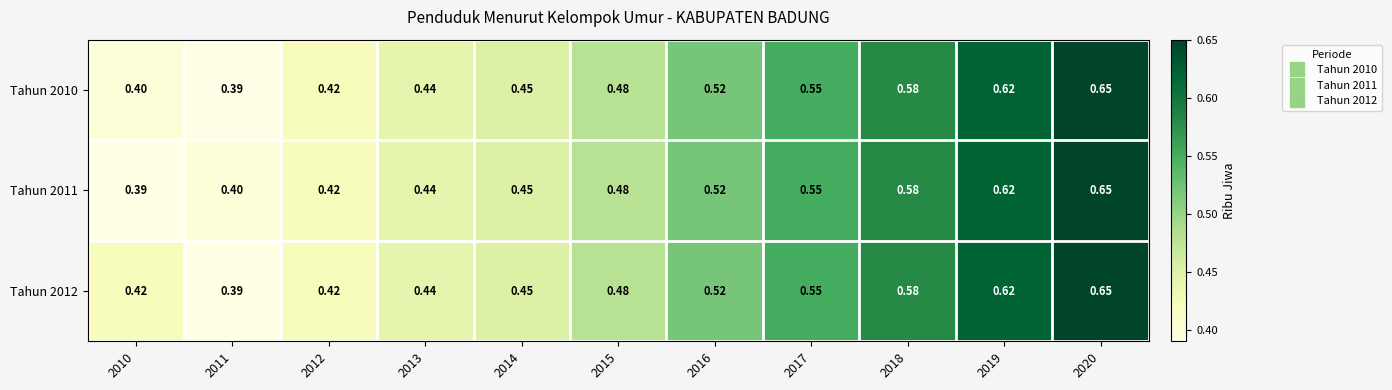

Is the value of Tahun 2010 at 2020 greater than the value of Tahun 2012 at 2018?

Yes